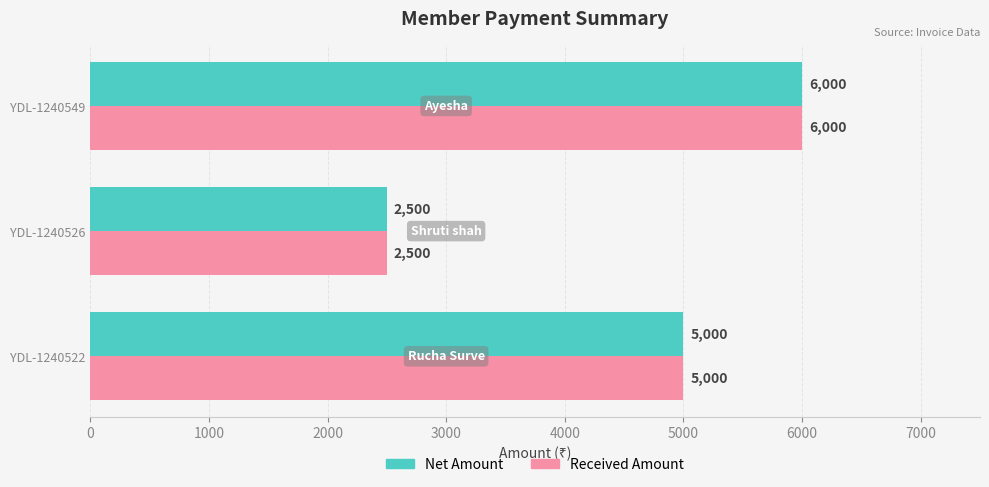

List the labels in order of Received Amount value, largest first.

YDL-1240549, YDL-1240522, YDL-1240526